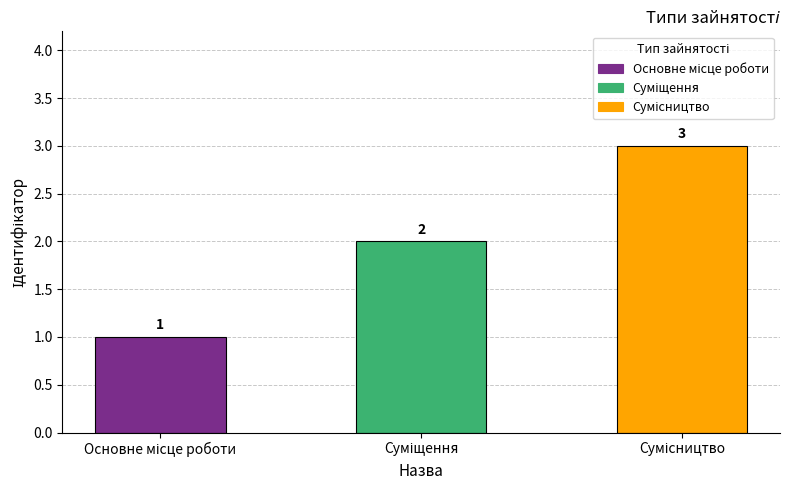

How many bars are there in total?

3